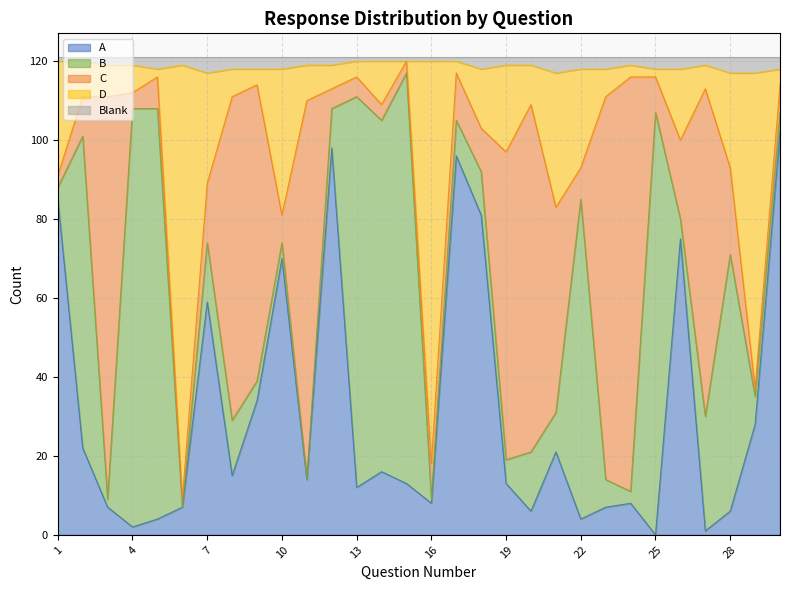

What are all the series names shown in the legend?

A, B, C, D, Blank